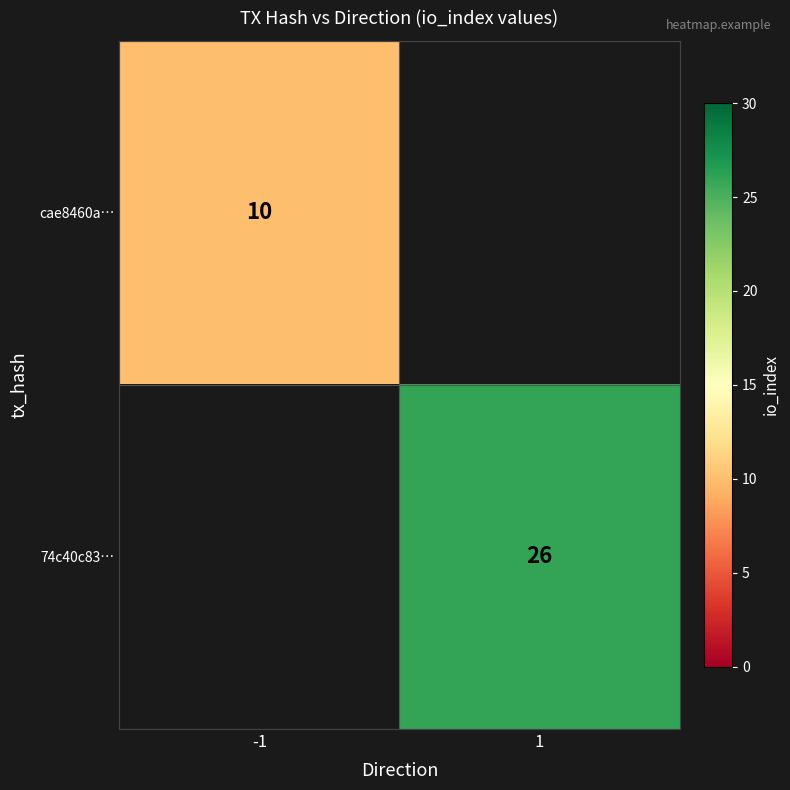

The 74c40c83… series shows 26 at 1. True or false?

True